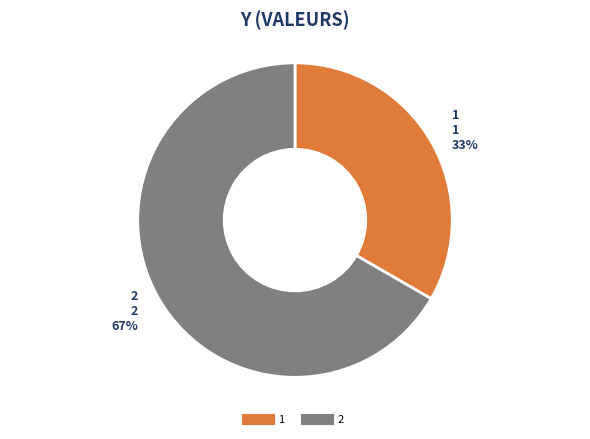

Does any single category account for the majority?

Yes